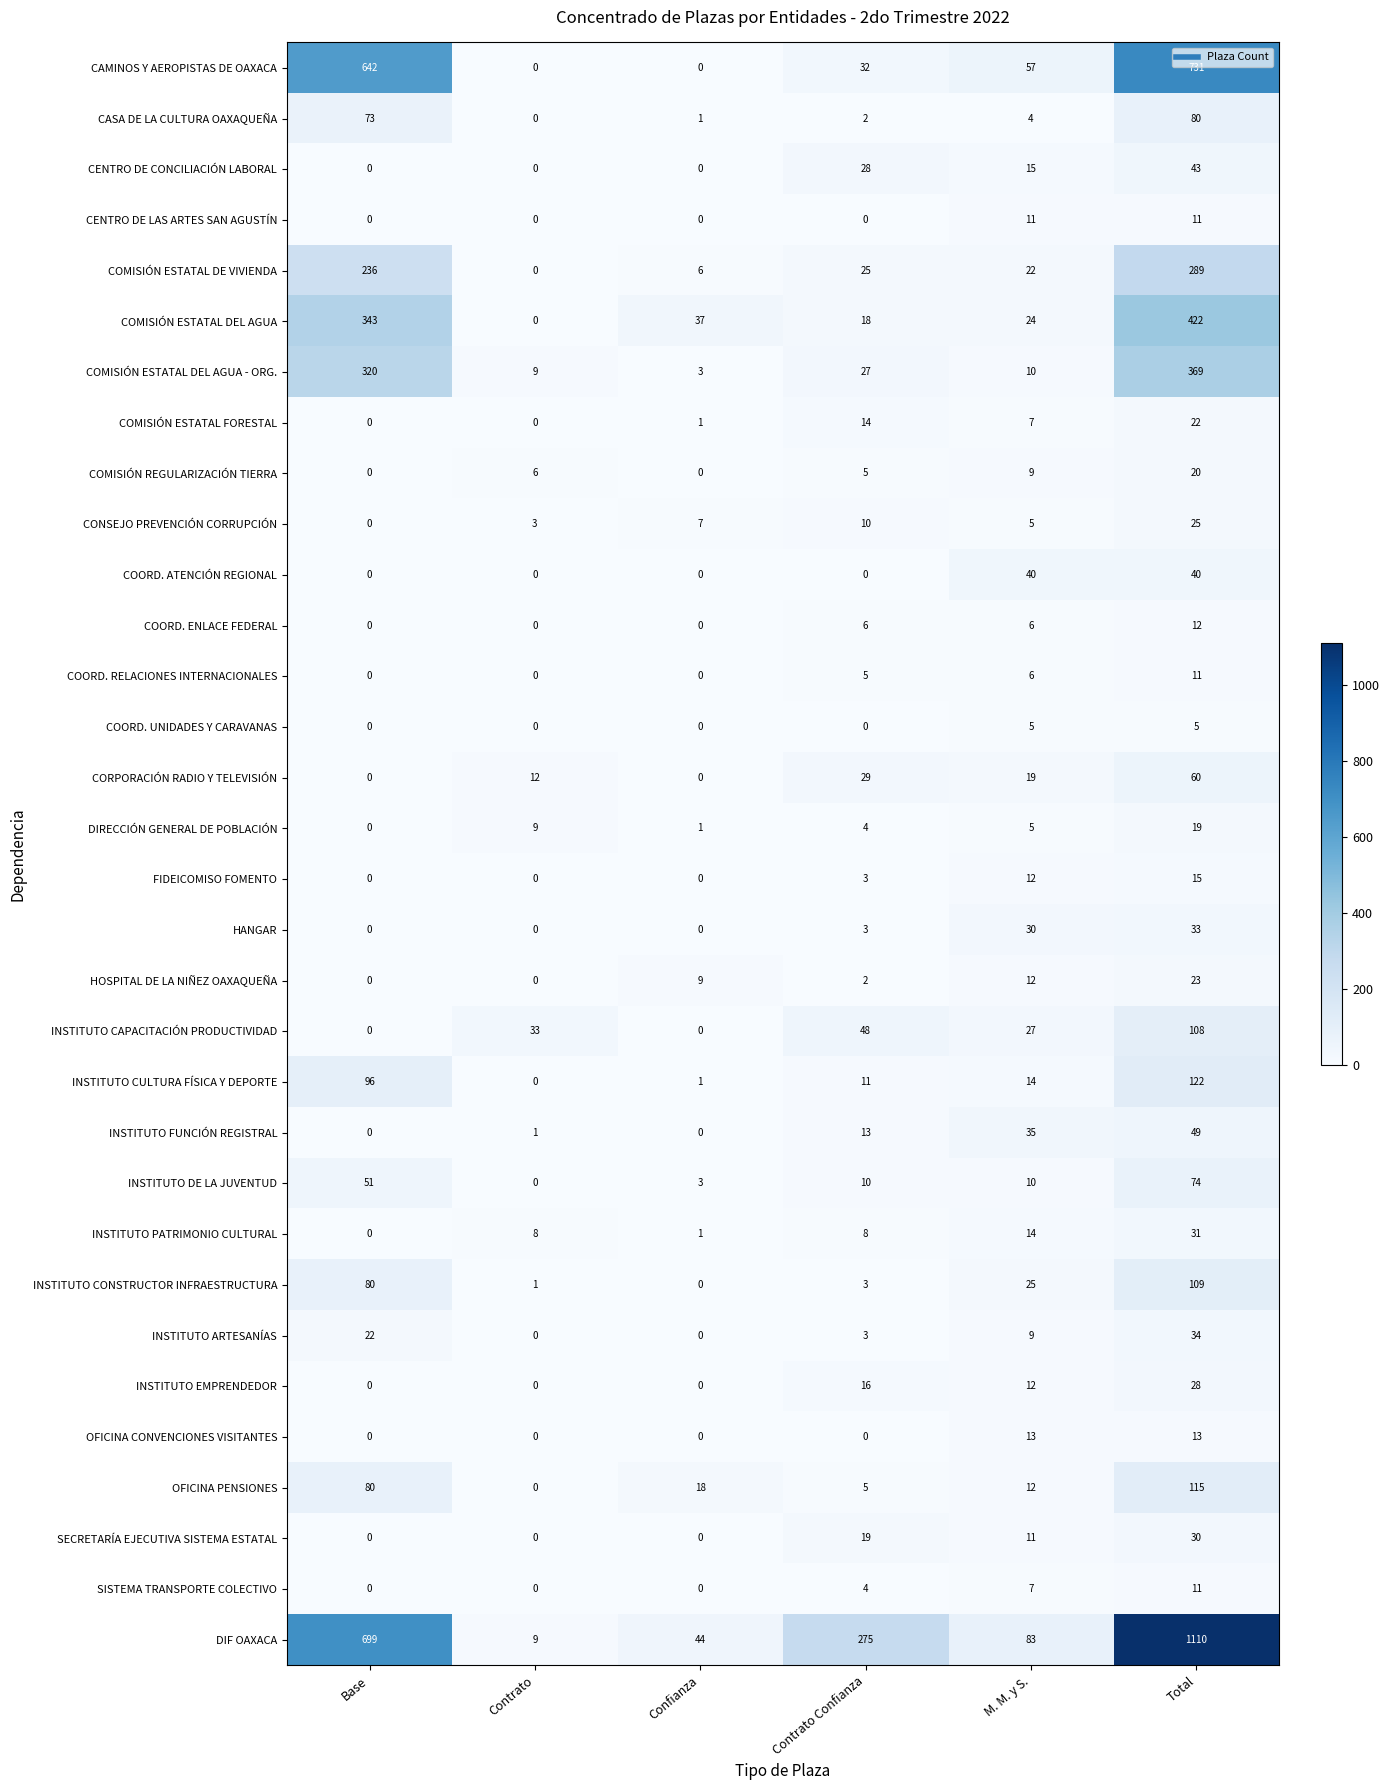

What is the greatest value displayed?

1110